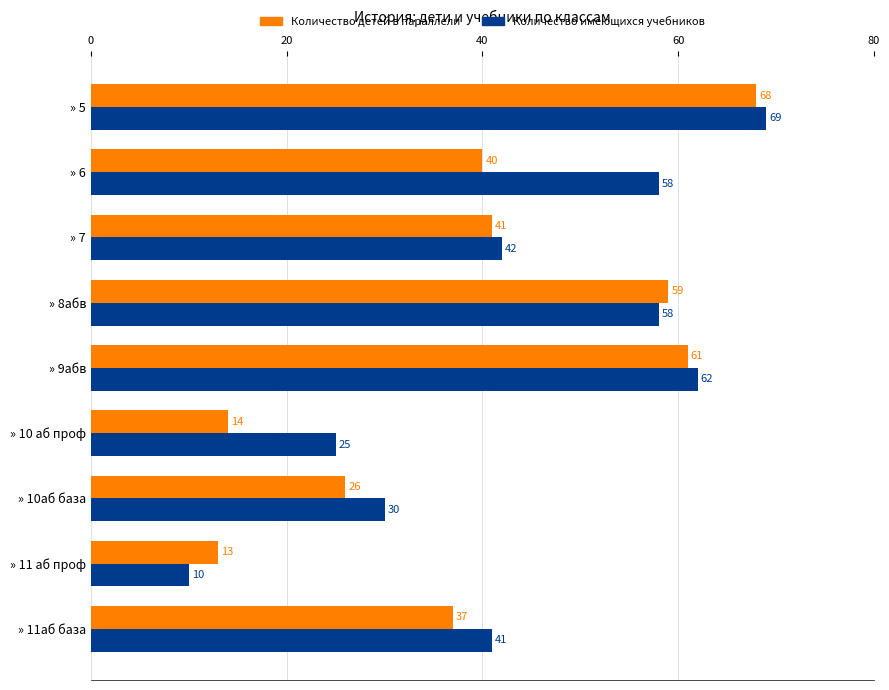

Rank the series by their average value, from highest to lowest.

Количество имеющихся учебников, Количество детей в параллели